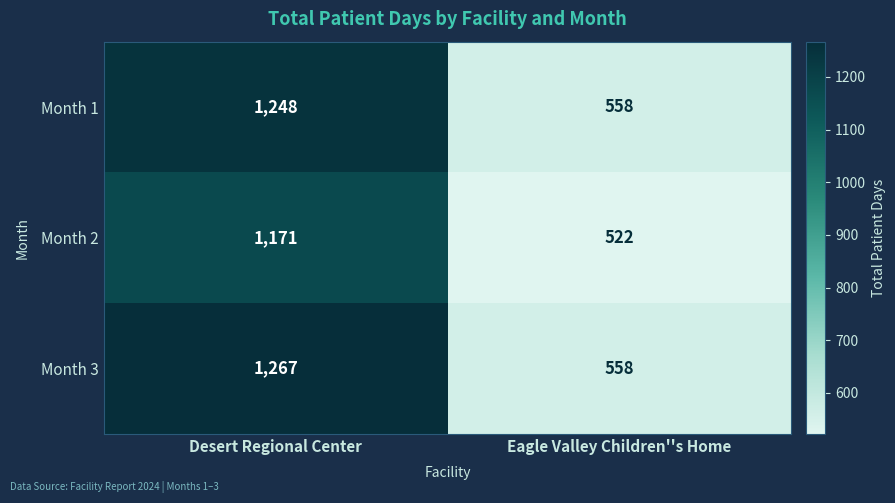

What is the sum of the Month 2 values at Eagle Valley Children''s Home and Desert Regional Center?

1693